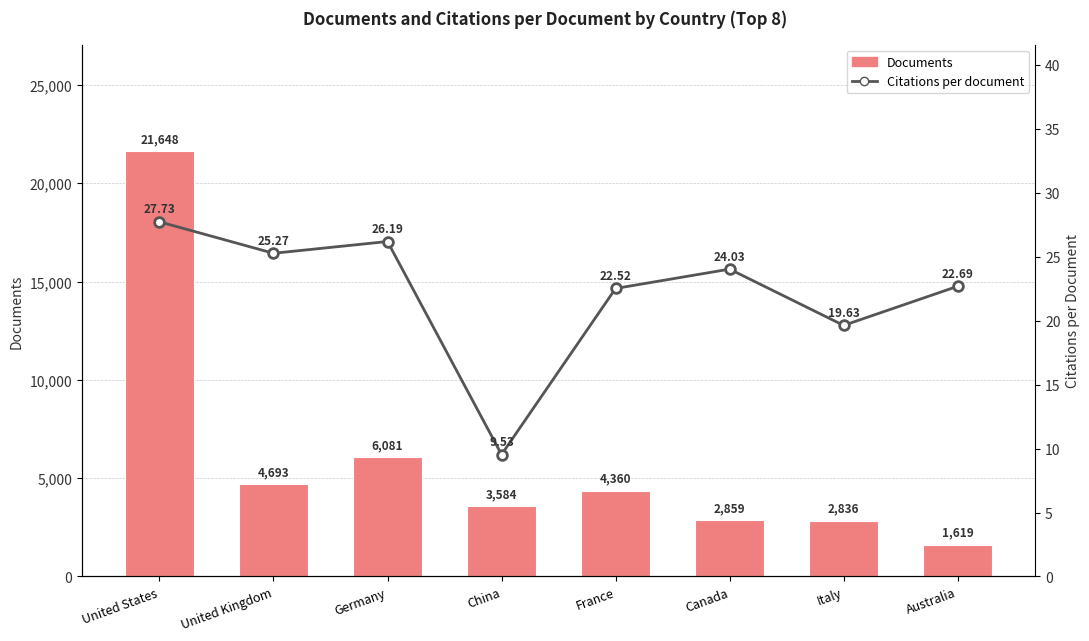

What is the total value across all series at Australia?

1641.7